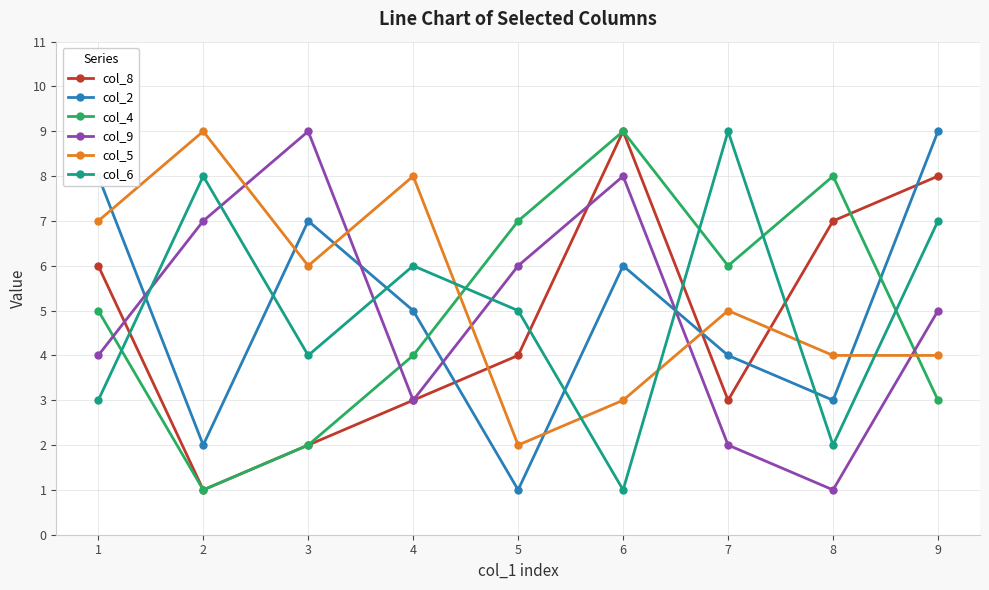

True or false: col_8 has a value of 8 at 1.

False